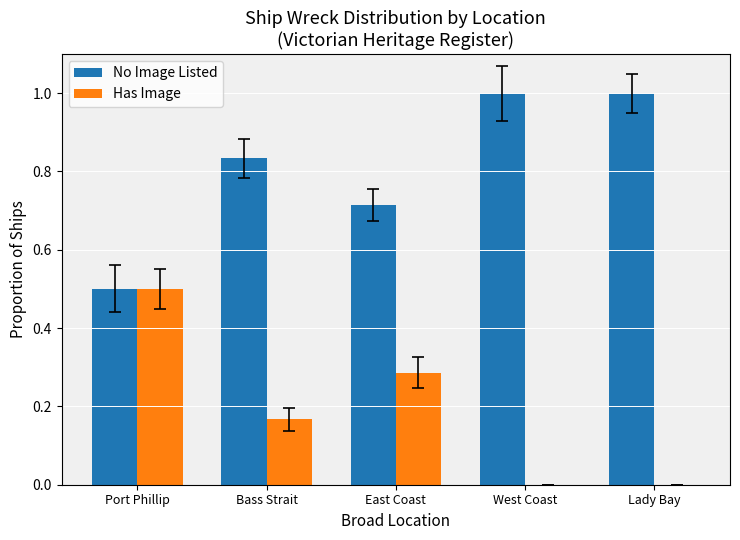

The value of No Image Listed at West Coast is 1.0. True or false?

True